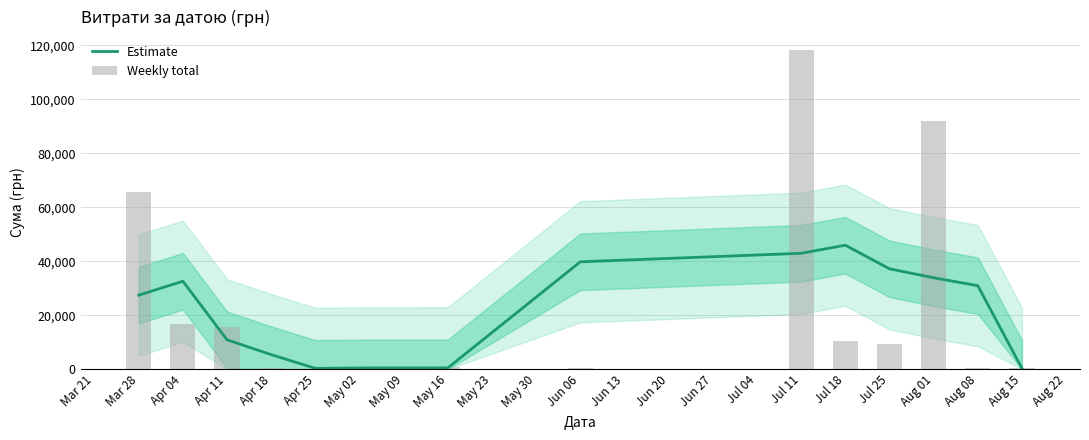

What is the sum of all Weekly total values?

330564.5